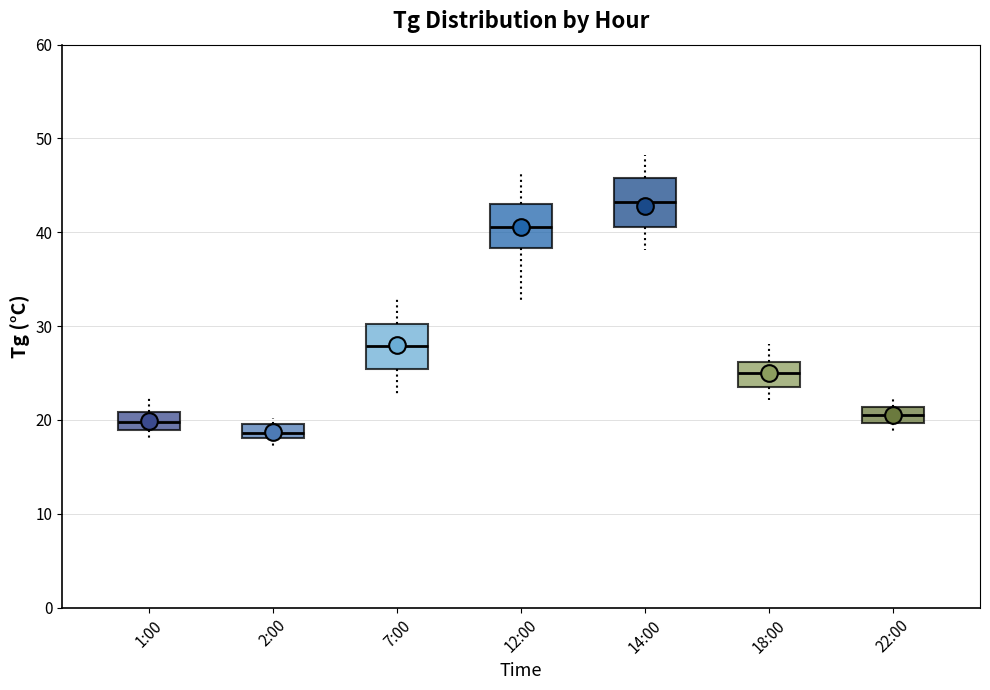

Reading left to right, transcribe this box plot: for each box, give where its median line is, the range the box spans, and where its two whiskers end, as read against the y-axis. The values are not printed on the chart, so give them approximately, as read against the axis.

1:00: median 20, box 19 to 21, whiskers 18 to 22
2:00: median 19, box 18 to 20, whiskers 17 to 20 (just above the box's upper edge)
7:00: median 28, box 25 to 30, whiskers 23 to 33
12:00: median 41, box 38 to 43, whiskers 33 to 46
14:00: median 43, box 41 to 46, whiskers 38 to 48
18:00: median 25, box 24 to 26, whiskers 22 to 28
22:00: median 21 (inside the box), box 20 to 21, whiskers 19 to 23